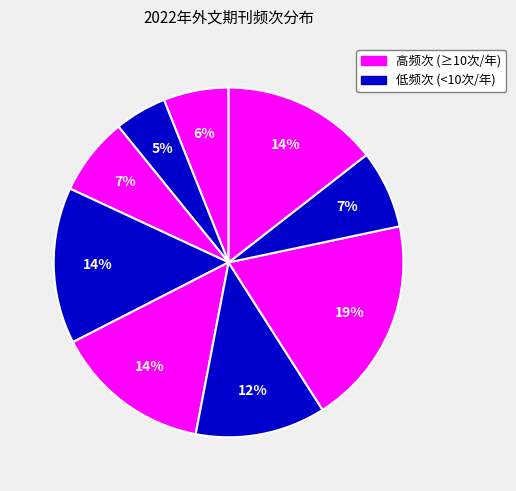

Count the number of slices in the pie.

9